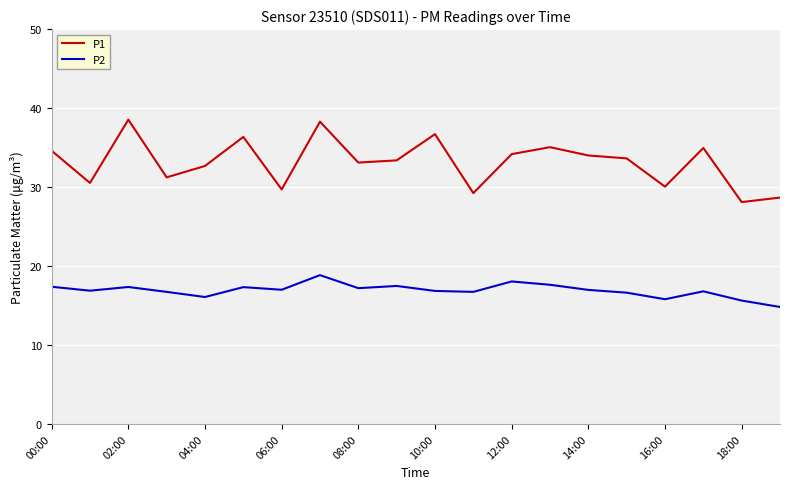

Which series has the largest total across all categories?

P1